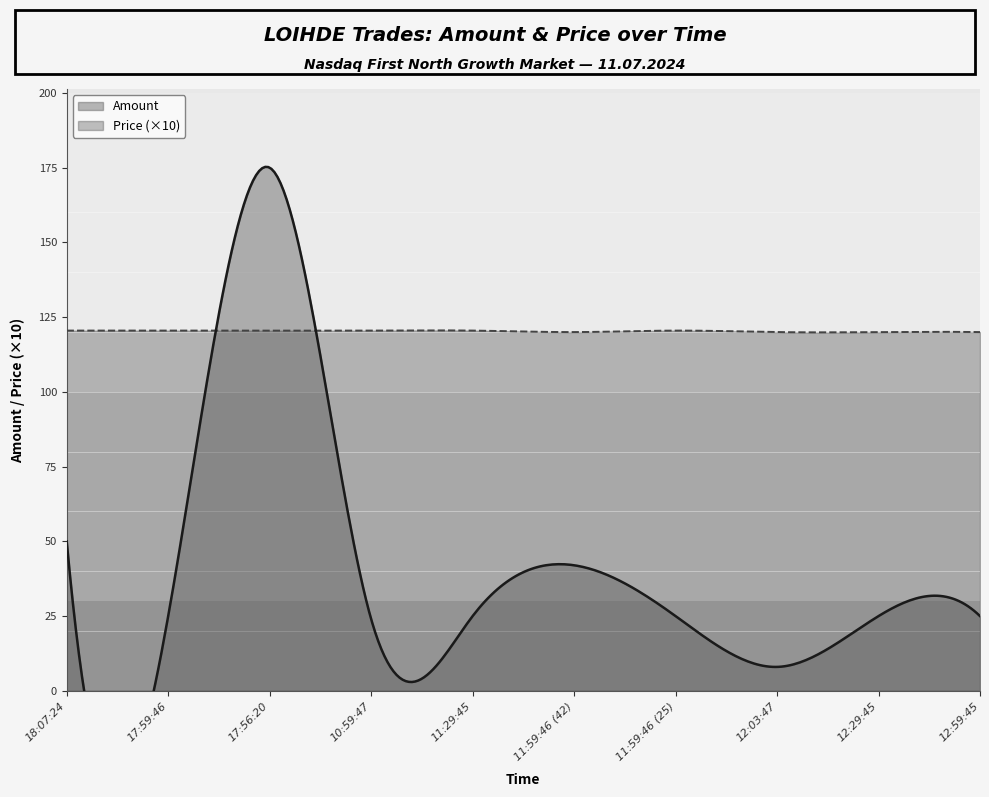

True or false: Price and Amount cross at least once.

True